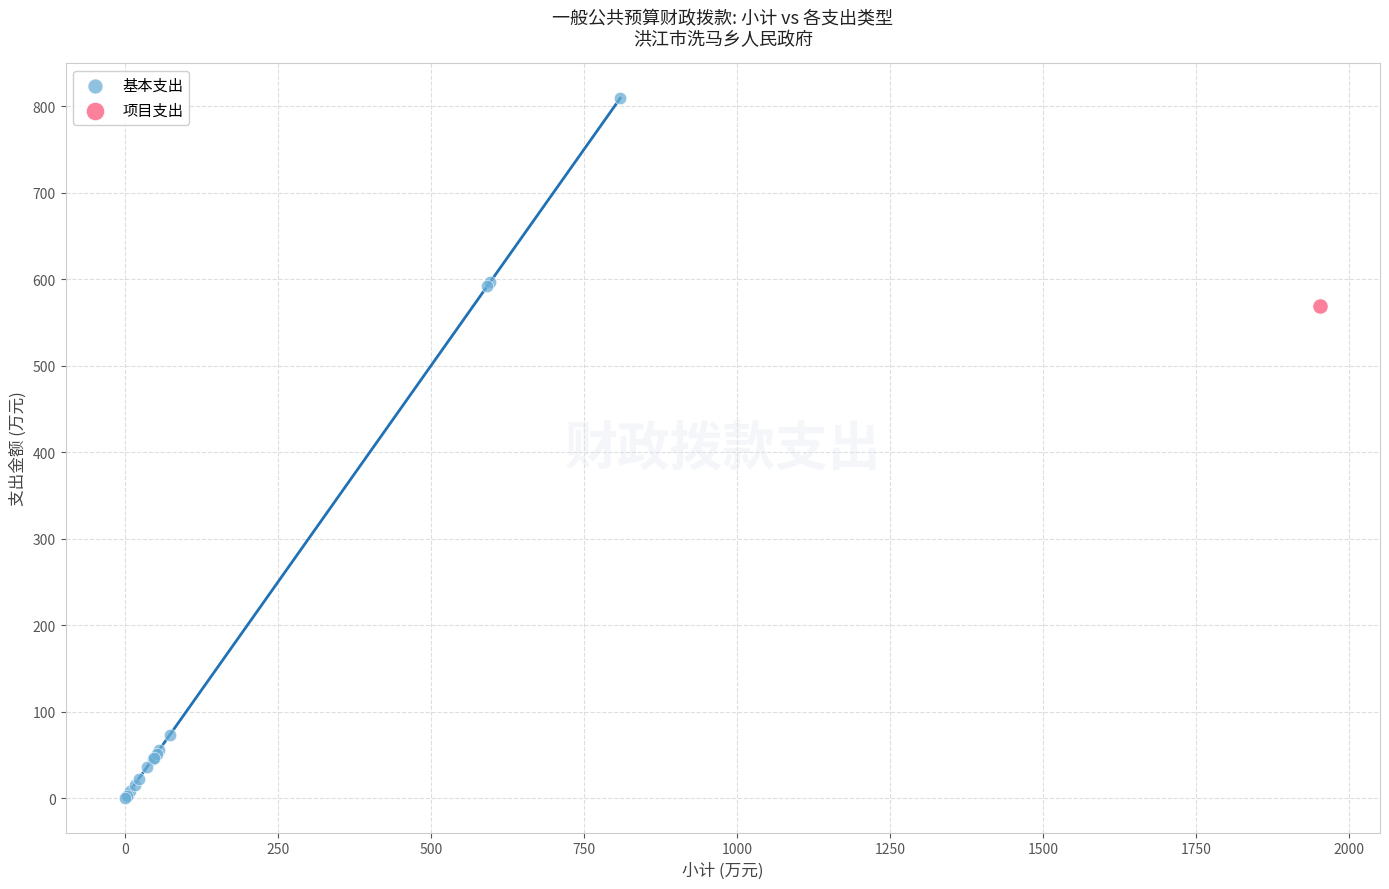

What are all the series names shown in the legend?

基本支出, 项目支出